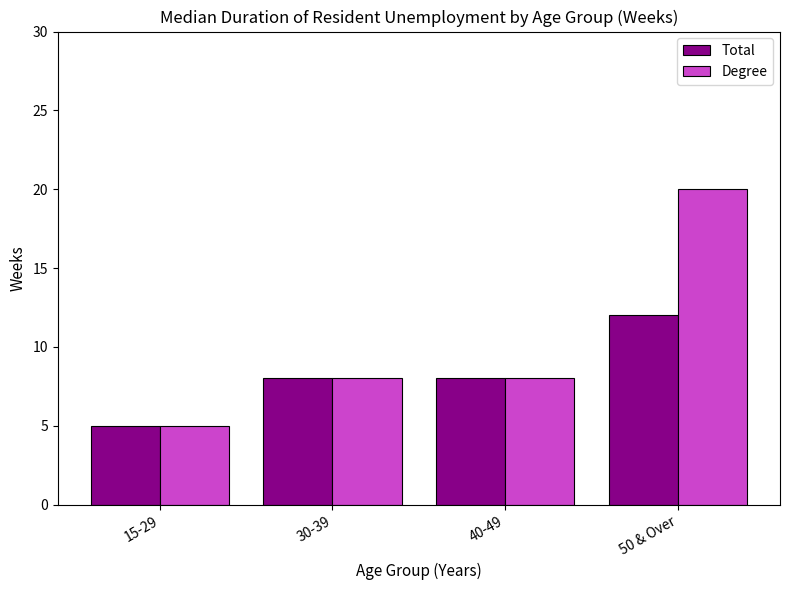

Does the chart contain any negative values?

No